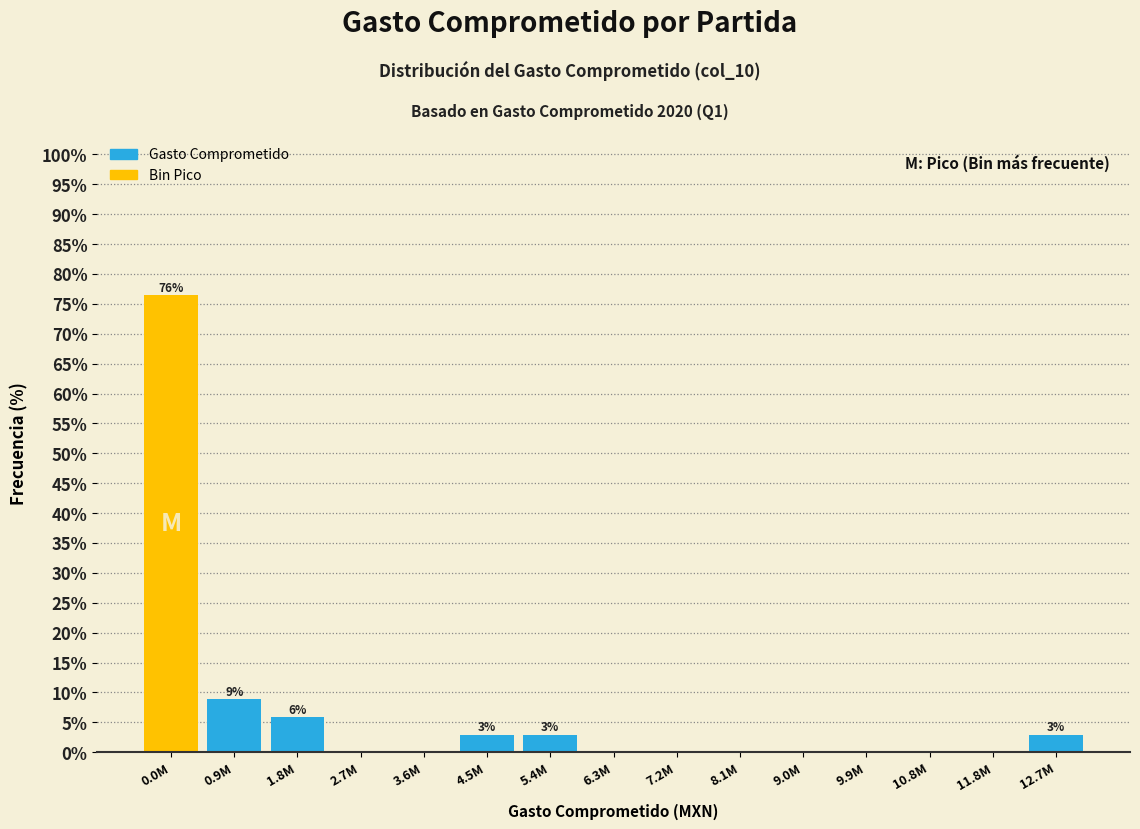

Reading left to right, extract all data points from this chart.

0.0M=76.5	0.9M=8.8	1.8M=5.9	2.7M=0.0	3.6M=0.0	4.5M=2.9	5.4M=2.9	6.3M=0.0	7.2M=0.0	8.1M=0.0	9.0M=0.0	9.9M=0.0	10.8M=0.0	11.8M=0.0	12.7M=2.9